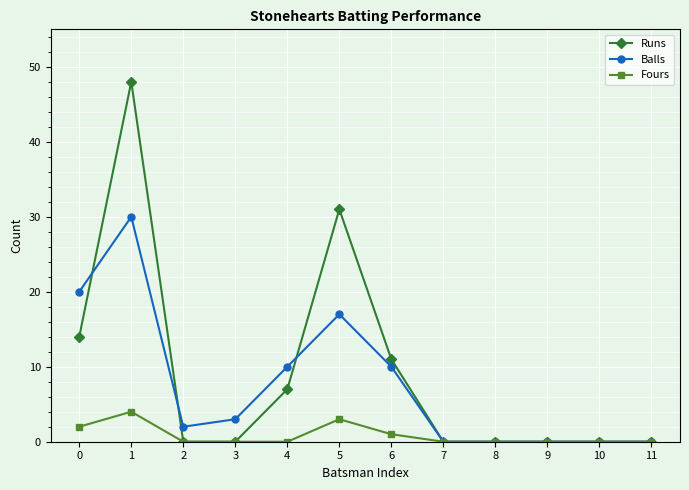

How many lines are shown in the chart?

3